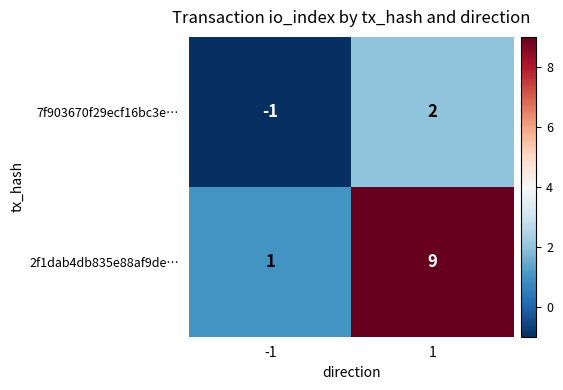

How many data points does each series have?

2